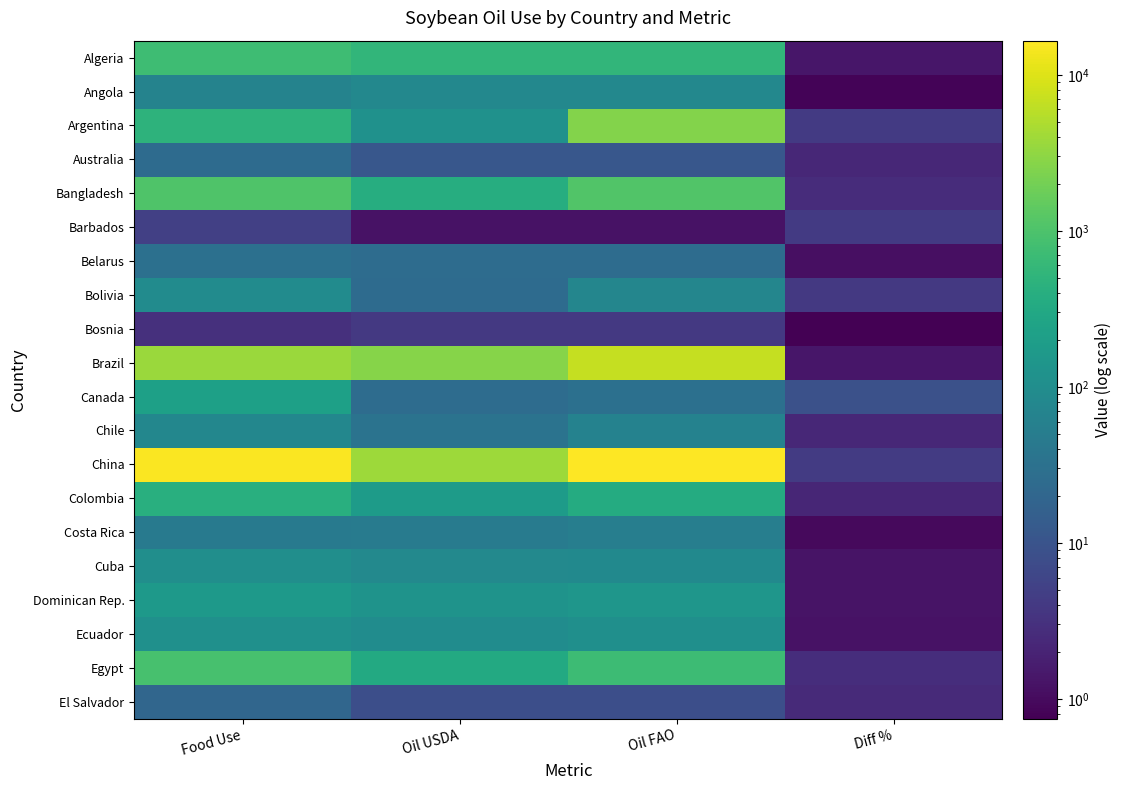

Reading left to right, what are all the values shown in this chart?

Algeria: Food Use=755.0	Oil USDA=545.1	Oil FAO=545.1	Diff %=1.4
Angola: Food Use=65.0	Oil USDA=78.6	Oil FAO=78.6	Diff %=0.8
Argentina: Food Use=474.0	Oil USDA=117.8	Oil FAO=2633.8	Diff %=4.0
Australia: Food Use=25.0	Oil USDA=11.1	Oil FAO=11.5	Diff %=2.2
Bangladesh: Food Use=1036.0	Oil USDA=384.0	Oil FAO=1107.0	Diff %=2.7
Barbados: Food Use=5.0	Oil USDA=1.2	Oil FAO=1.2	Diff %=4.0
Belarus: Food Use=30.0	Oil USDA=26.2	Oil FAO=26.2	Diff %=1.1
Bolivia: Food Use=95.0	Oil USDA=24.4	Oil FAO=74.4	Diff %=3.9
Bosnia: Food Use=3.0	Oil USDA=4.0	Oil FAO=4.0	Diff %=0.7
Brazil: Food Use=3720.0	Oil USDA=2660.0	Oil FAO=6869.4	Diff %=1.4
Canada: Food Use=225.0	Oil USDA=25.4	Oil FAO=30.0	Diff %=8.8
Chile: Food Use=78.0	Oil USDA=34.0	Oil FAO=63.0	Diff %=2.3
China: Food Use=15885.0	Oil USDA=3771.9	Oil FAO=16564.8	Diff %=4.2
Colombia: Food Use=410.0	Oil USDA=184.5	Oil FAO=349.7	Diff %=2.2
Costa Rica: Food Use=47.0	Oil USDA=48.9	Oil FAO=54.6	Diff %=1.0
Cuba: Food Use=105.0	Oil USDA=81.9	Oil FAO=85.7	Diff %=1.3
Dominican Rep.: Food Use=160.0	Oil USDA=126.3	Oil FAO=142.3	Diff %=1.3
Ecuador: Food Use=115.0	Oil USDA=95.4	Oil FAO=110.4	Diff %=1.2
Egypt: Food Use=900.0	Oil USDA=325.9	Oil FAO=715.0	Diff %=2.8
El Salvador: Food Use=20.0	Oil USDA=8.2	Oil FAO=8.2	Diff %=2.4